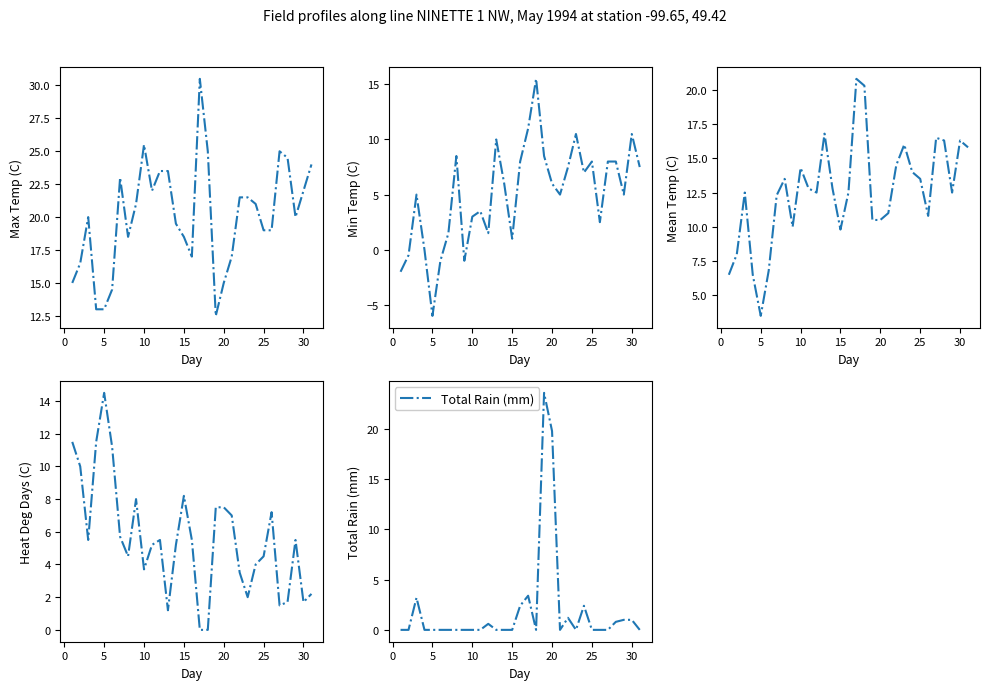

What is the maximum value for Total Rain (mm)?

23.6